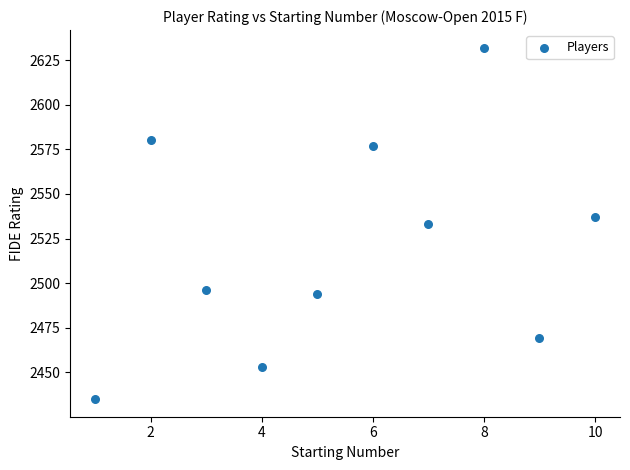

What is the average X value?

6